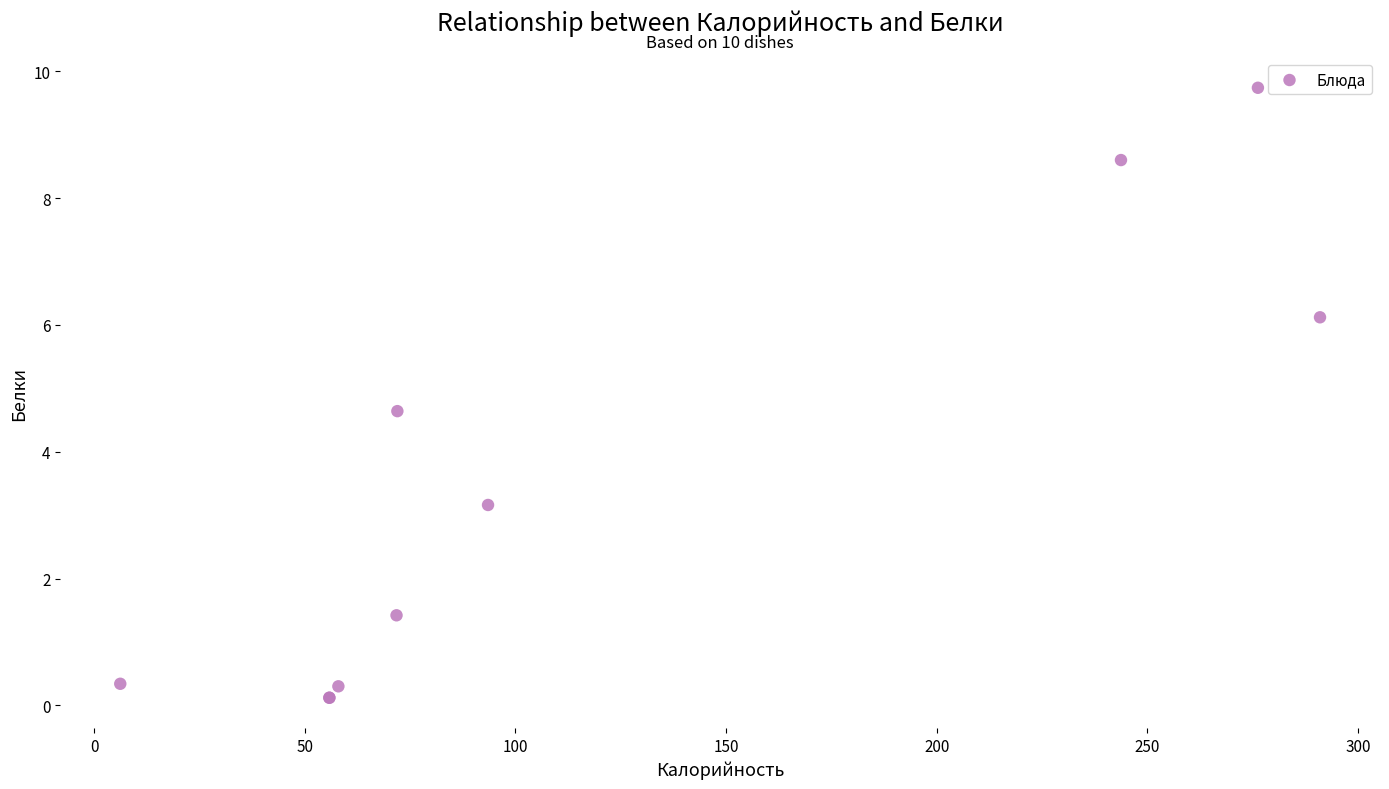

What Y value in the scatter plot is closest to 4?

4.6